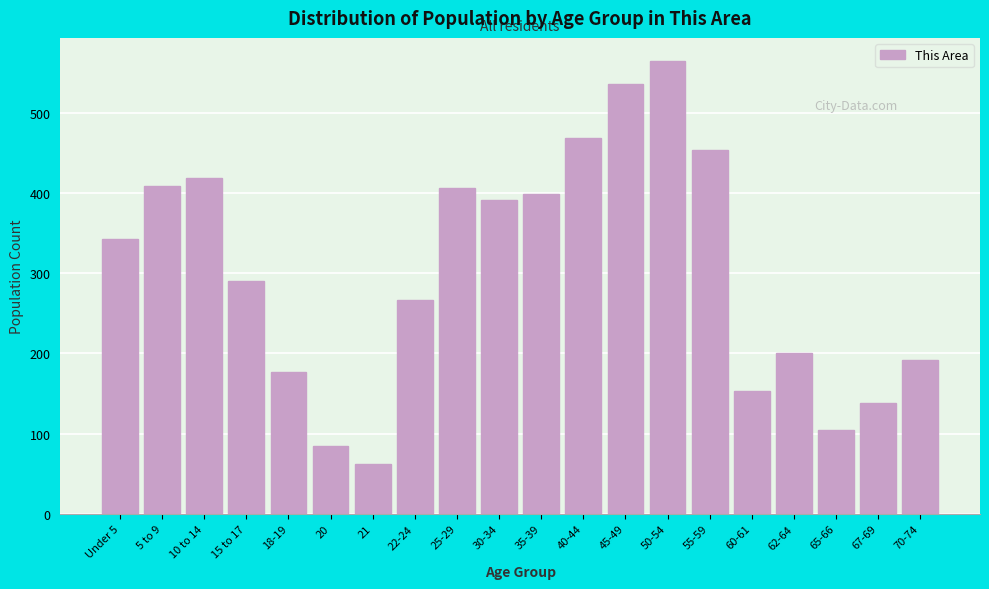

Reading right to left, what are all the values shown in this chart?

70-74=192	67-69=138	65-66=104	62-64=200	60-61=153	55-59=454	50-54=565	45-49=536	40-44=468	35-39=399	30-34=391	25-29=406	22-24=267	21=62	20=85	18-19=177	15 to 17=290	10 to 14=418	5 to 9=409	Under 5=342